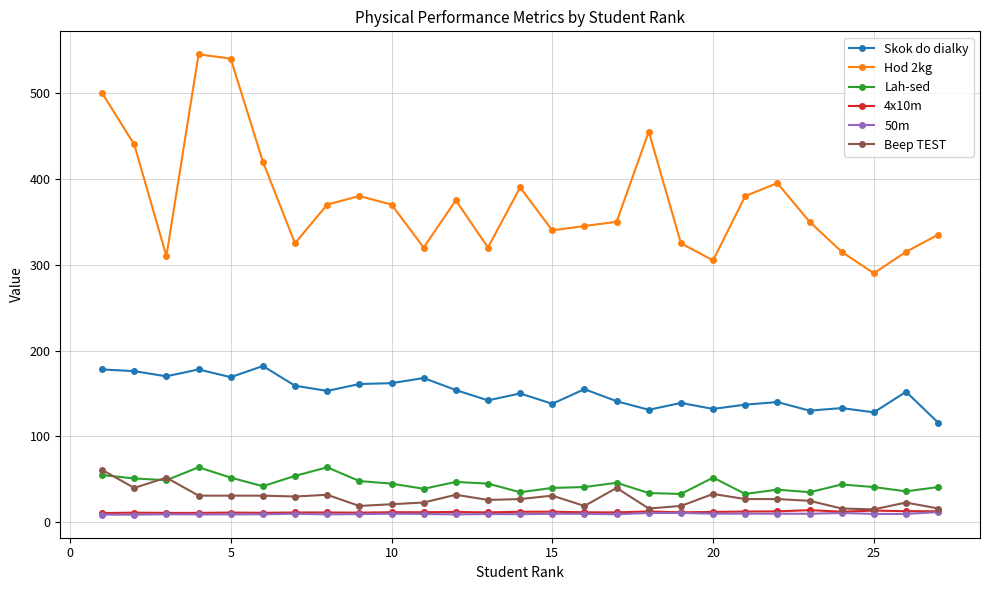

What is the sum of all Lah-sed values?

1204.0